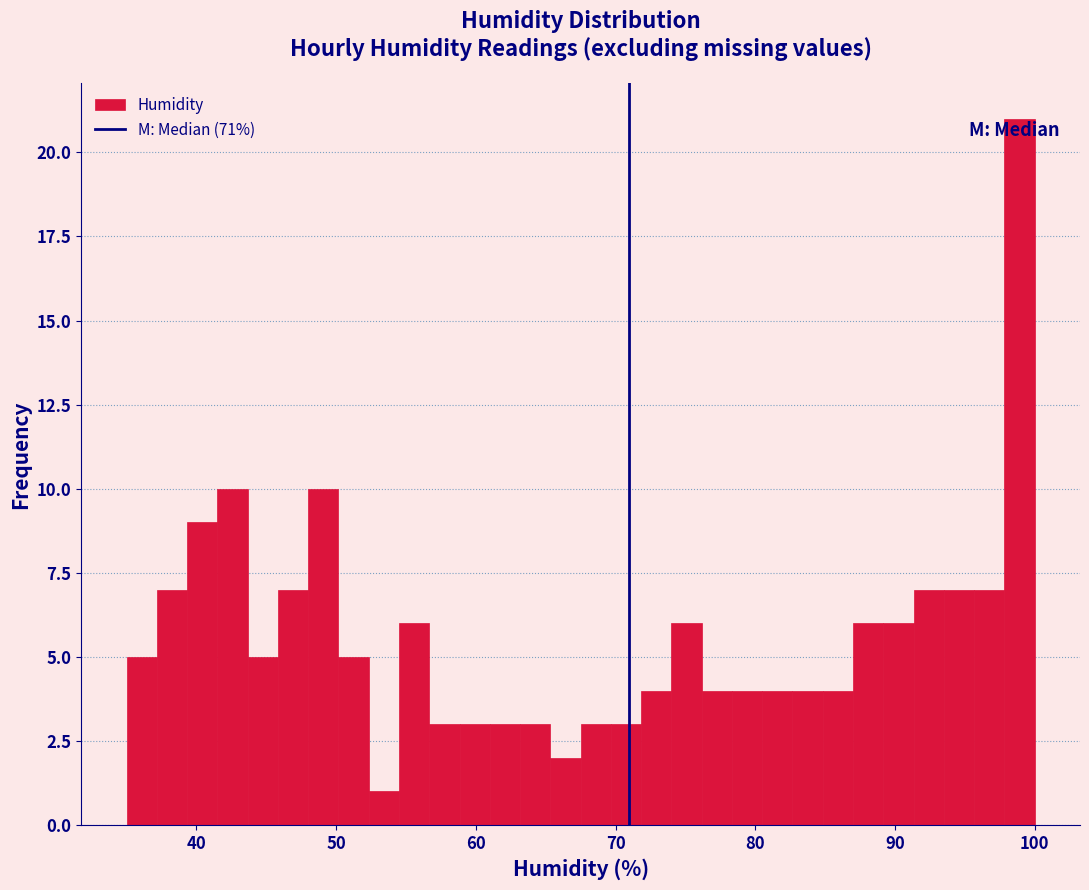

Around what value on the x-axis is the tallest bar? Give the approximate position of its centre, as read against the axis.

99